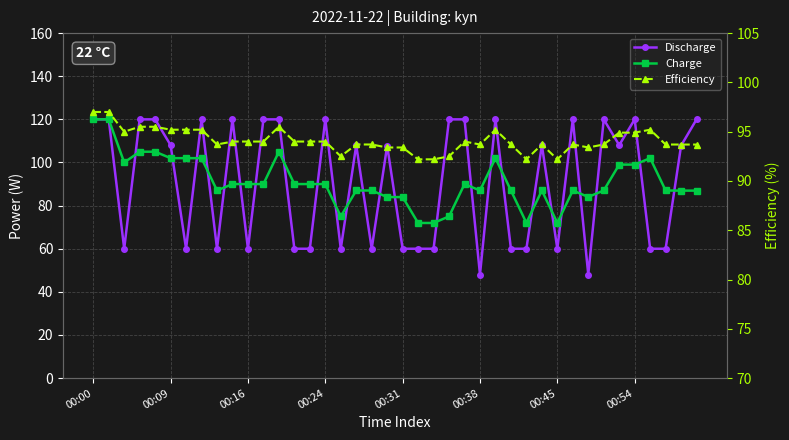

What is the label of the 1st point from the left?

00:00